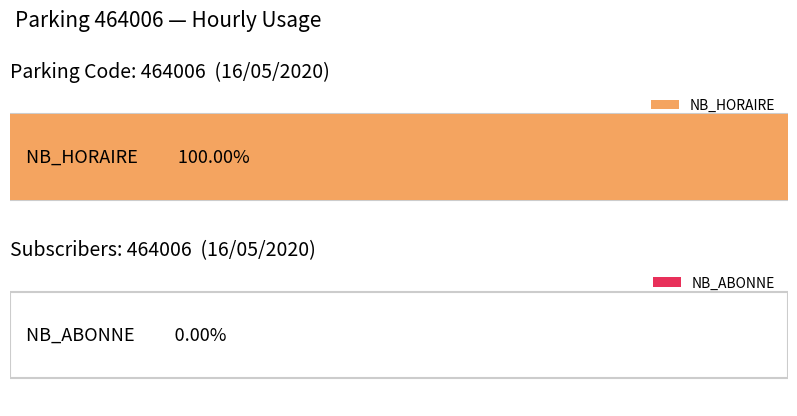

Does the chart contain any negative values?

No